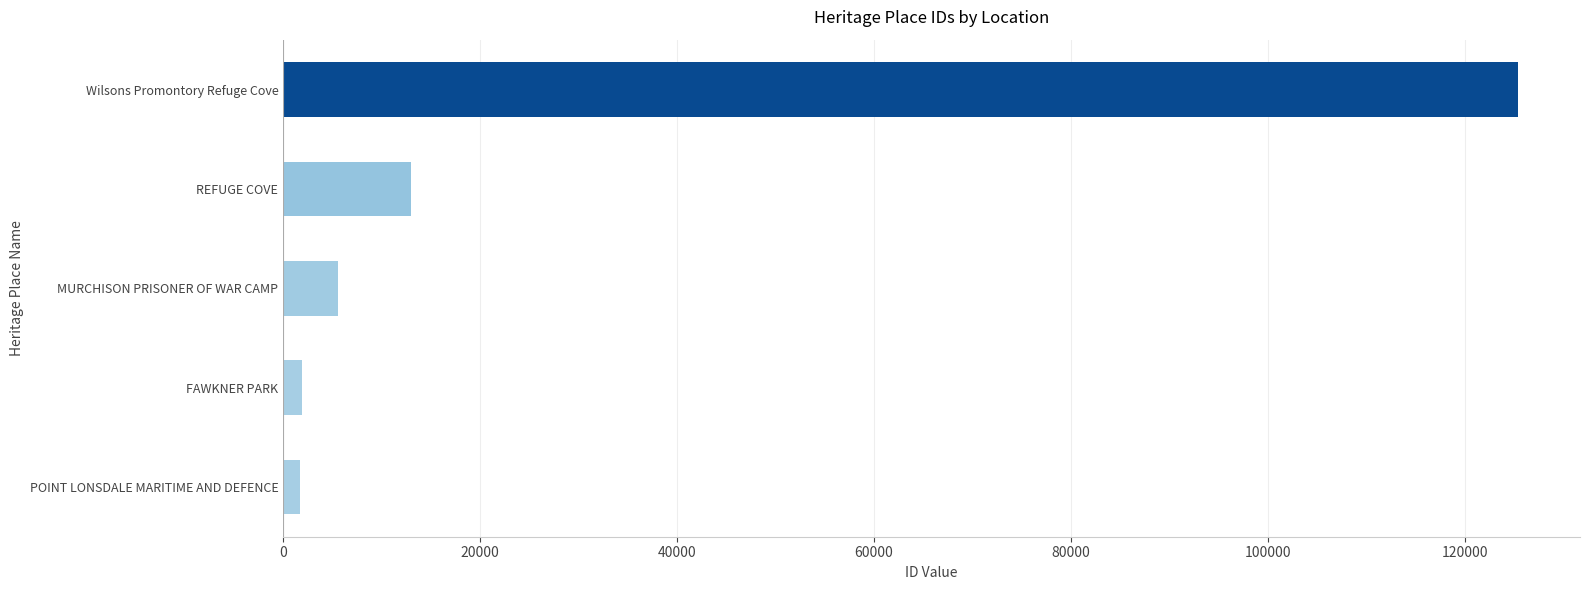

What is the sum of all values?

147635